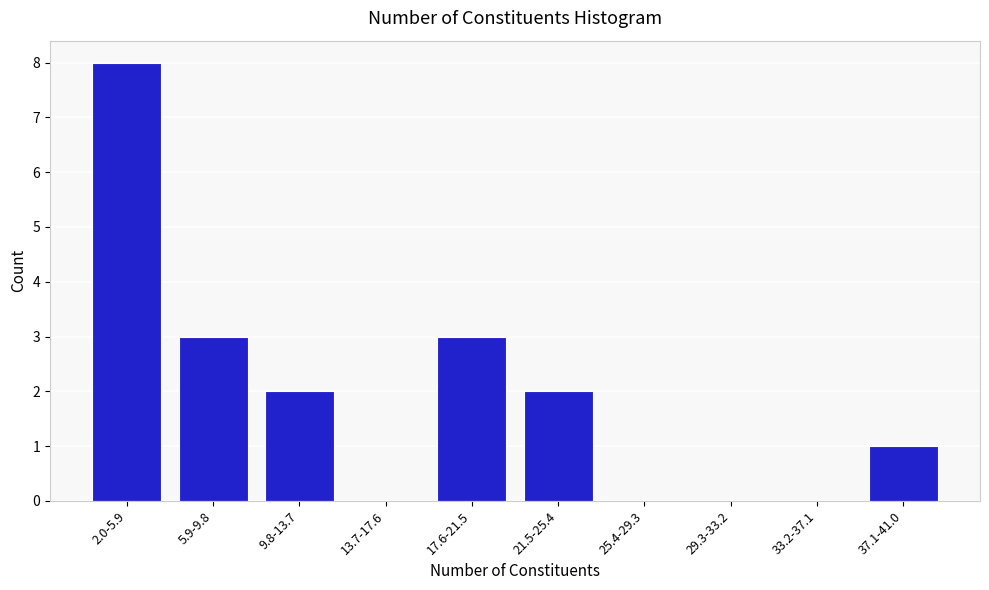

Reading right to left, extract all data points from this chart.

37.1-41.0=1	33.2-37.1=0	29.3-33.2=0	25.4-29.3=0	21.5-25.4=2	17.6-21.5=3	13.7-17.6=0	9.8-13.7=2	5.9-9.8=3	2.0-5.9=8